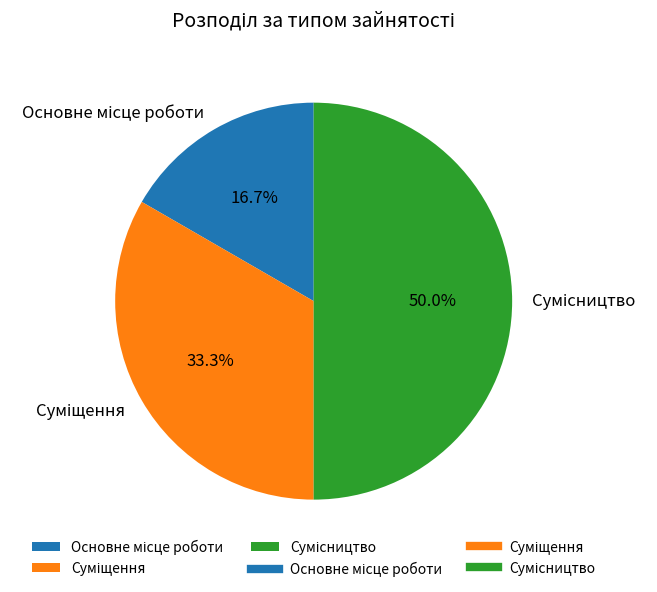

What is the largest slice in the pie chart?

Сумісництво